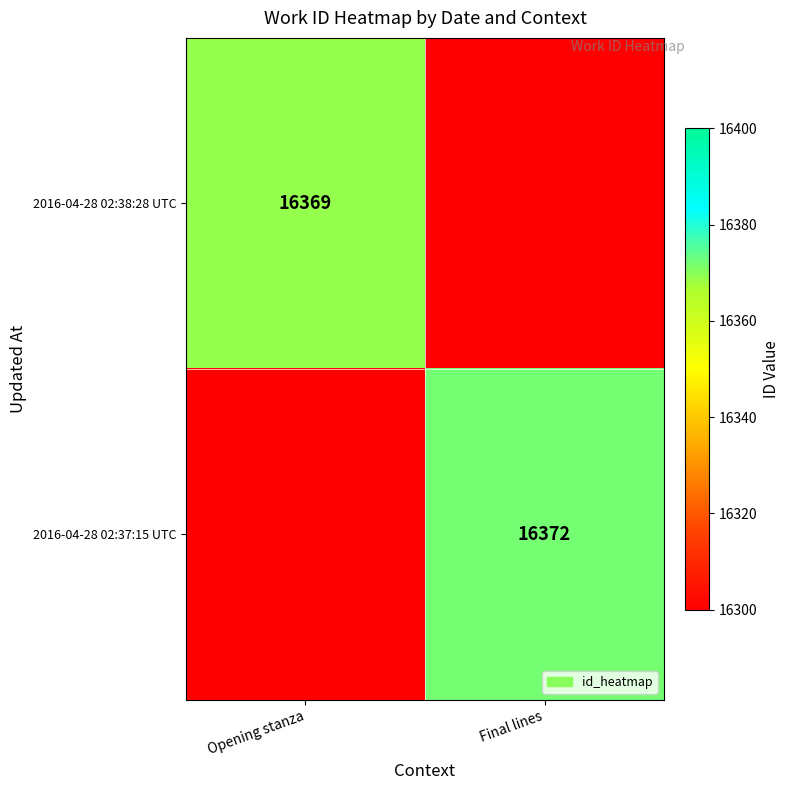

Which label corresponds to the largest value in the chart?

Final lines